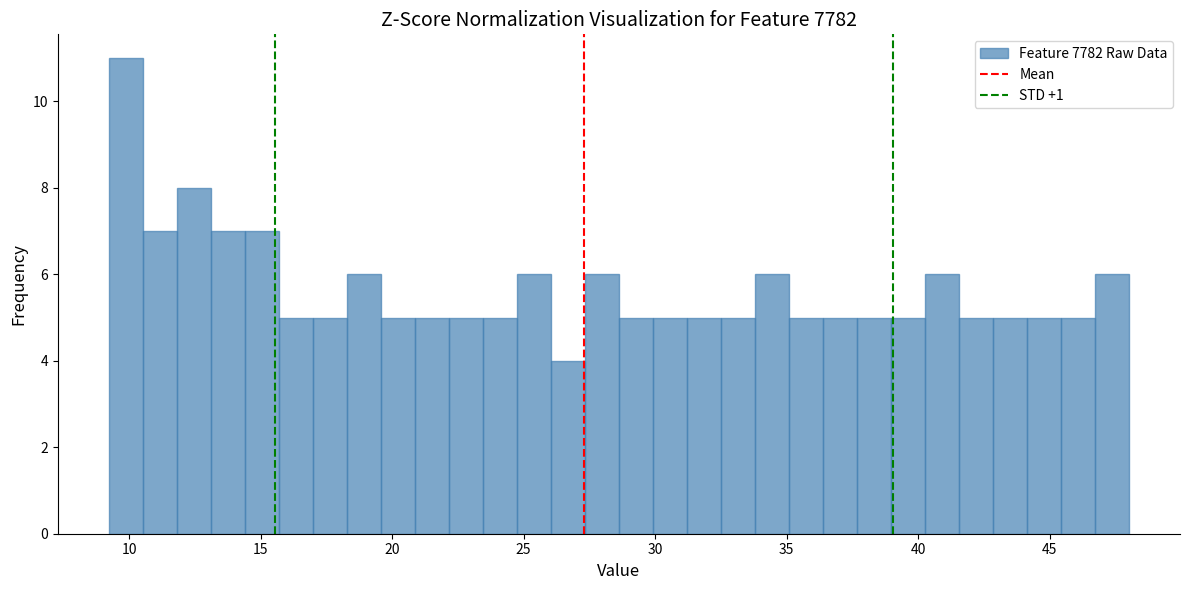

Read against the x-axis, roughly where is the centre of the tallest bar?

10.0